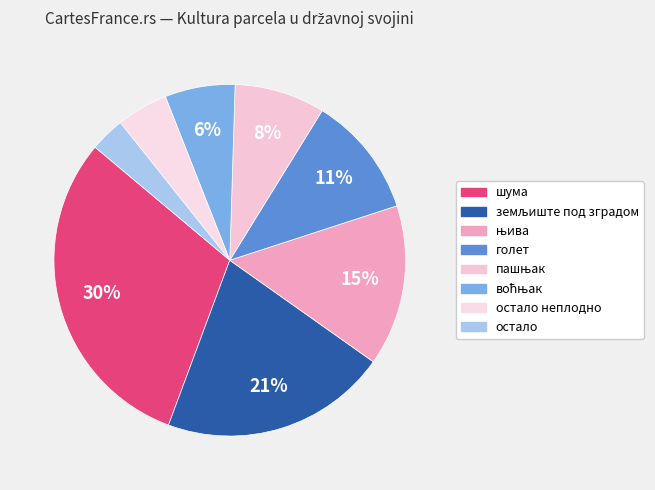

How many slices are in this pie chart?

8